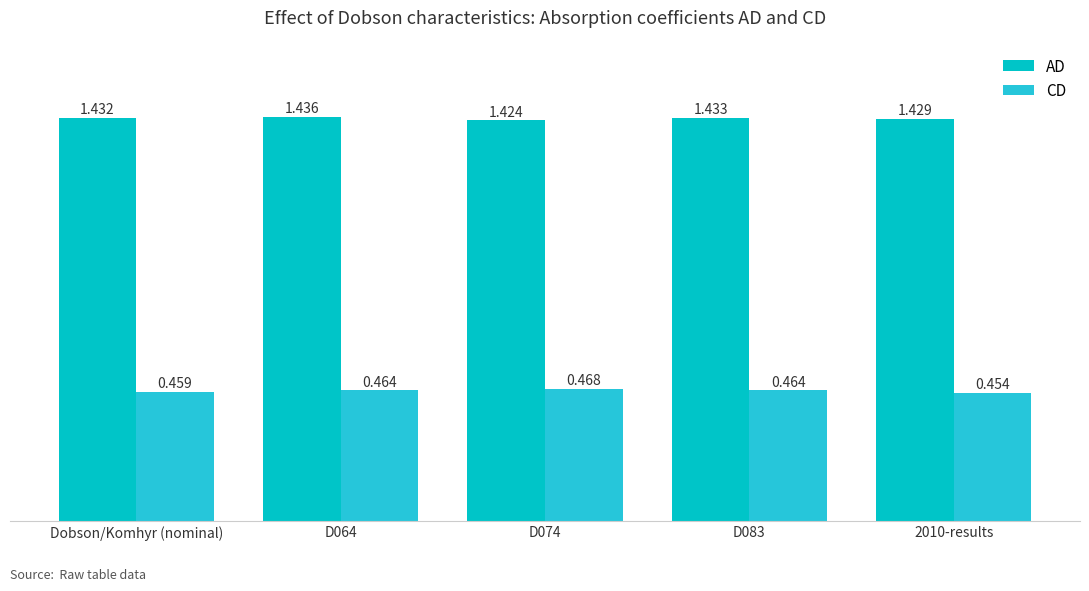

Is the value of AD at D074 greater than the value of CD at 2010-results?

Yes